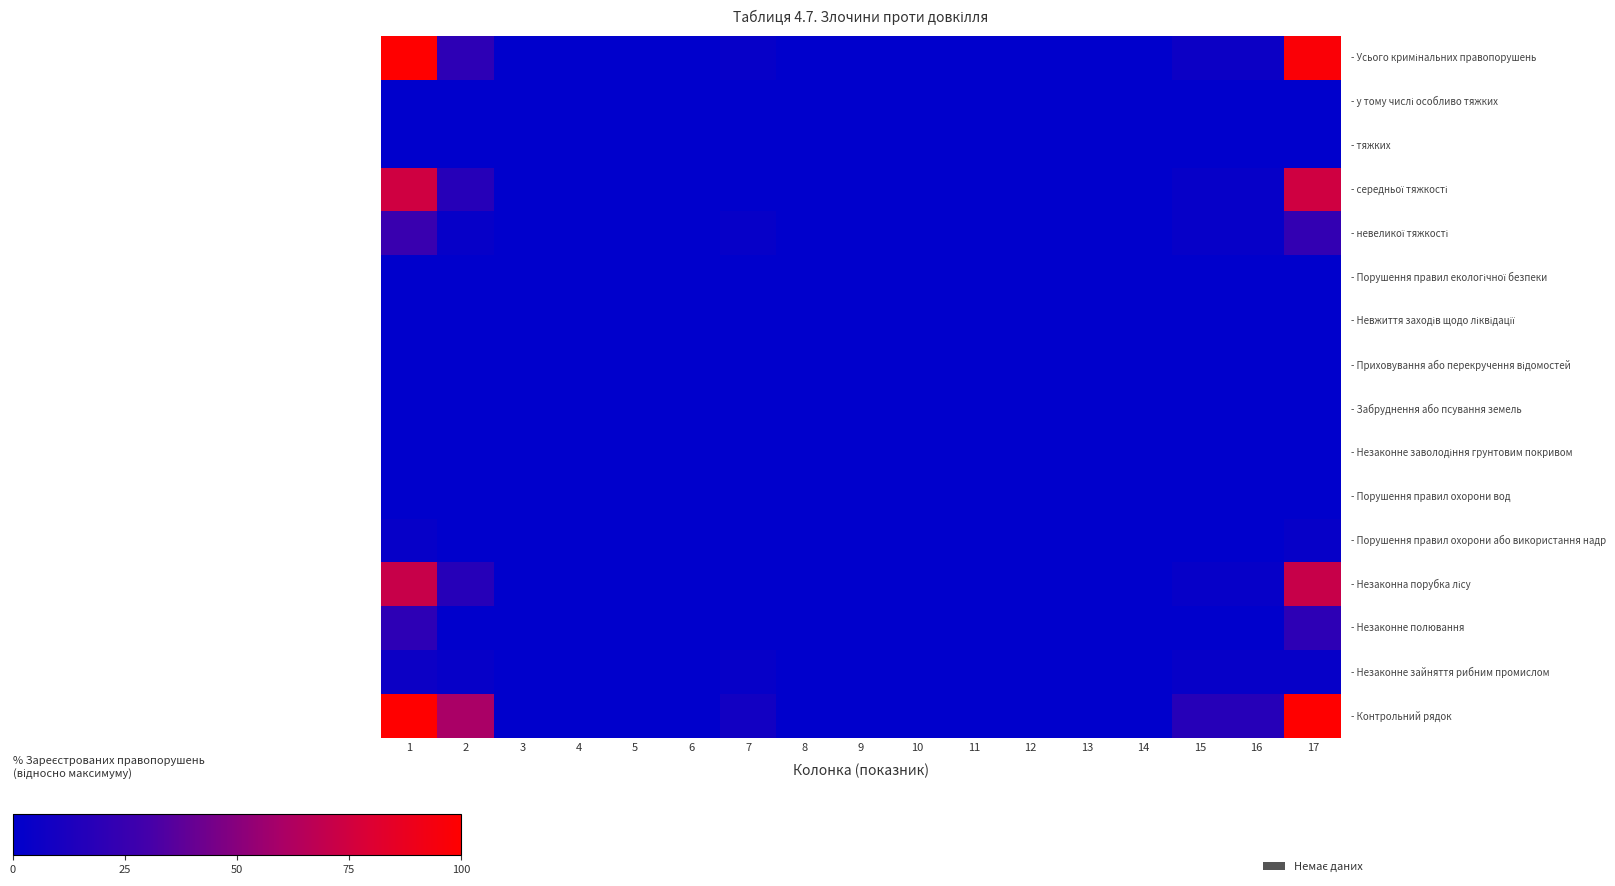

What is the total value across all series at 7?

17.1